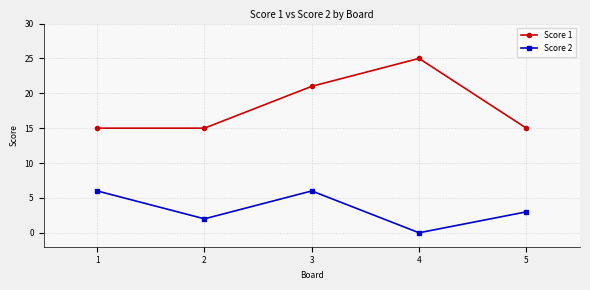

What is the value of the Score 1 point at the 3rd from the left?

21